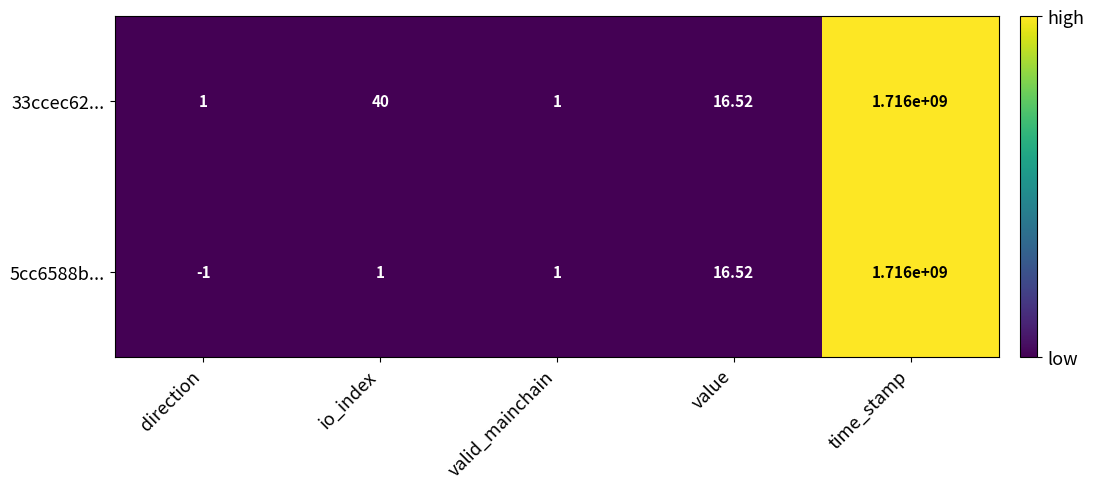

How many data points does each series have?

5